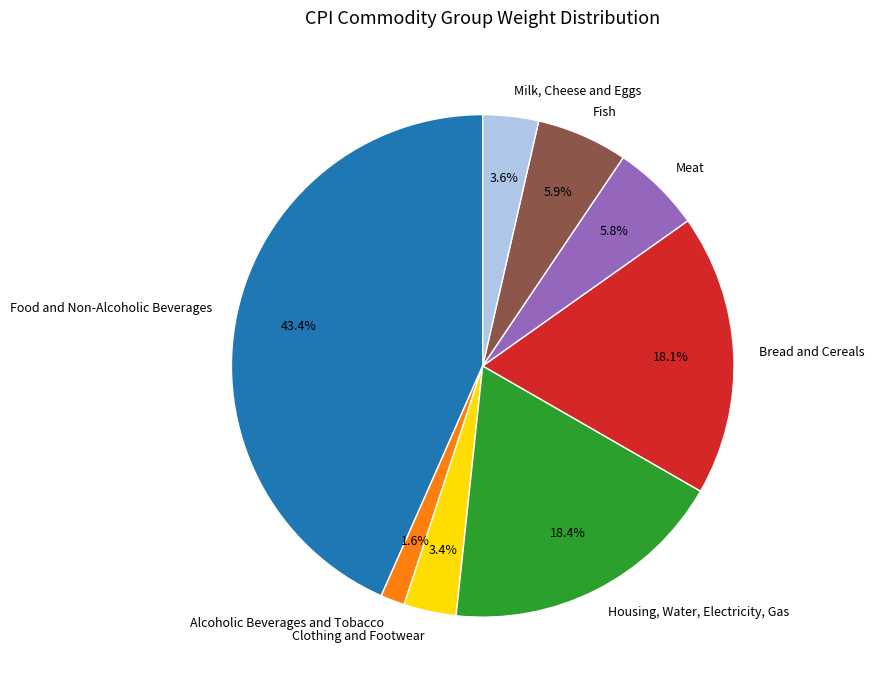

True or false: Food and Non-Alcoholic Beverages accounts for 43% of the total.

True